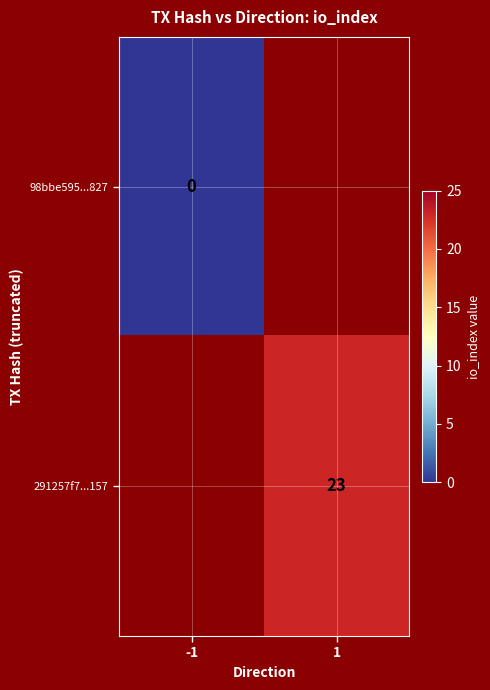

The value of 291257f7...157 at 1 is 23. True or false?

True